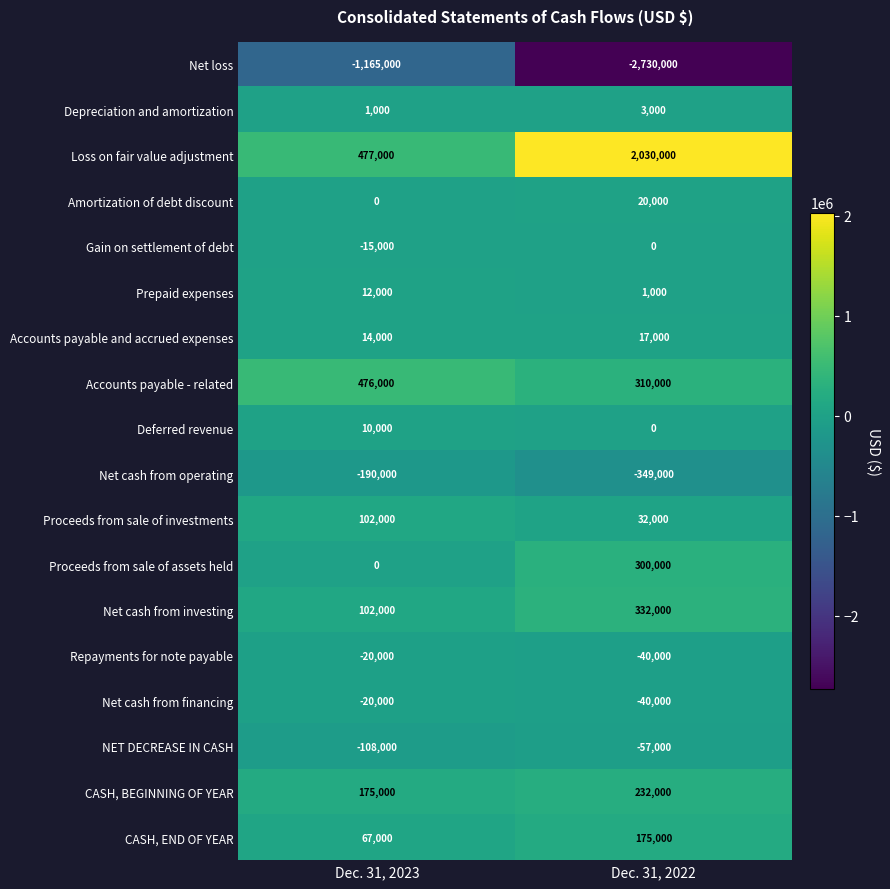

Rank the categories by Net cash from operating value from lowest to highest.

Dec. 31, 2022, Dec. 31, 2023